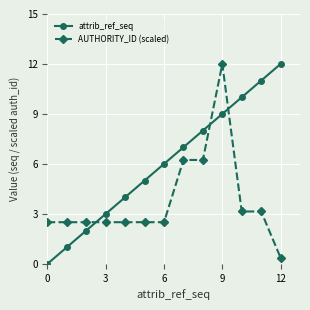

How many distinct data groups are displayed?

2